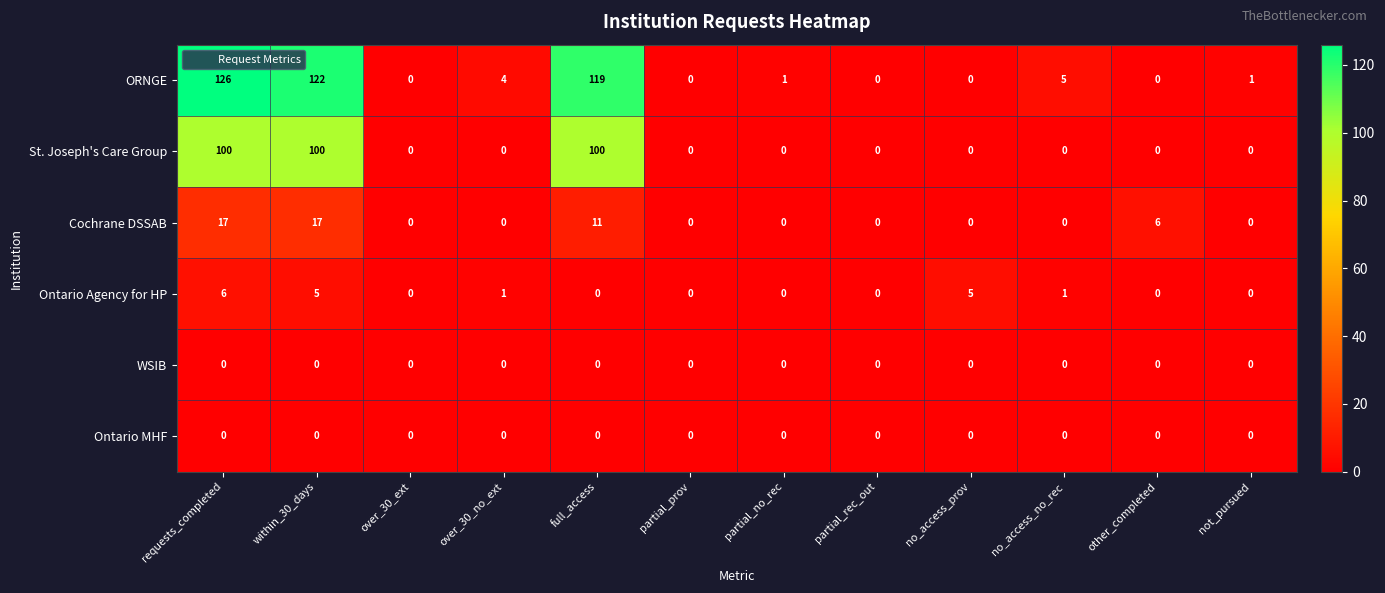

True or false: ORNGE has a value of 1 at partial_no_rec.

True